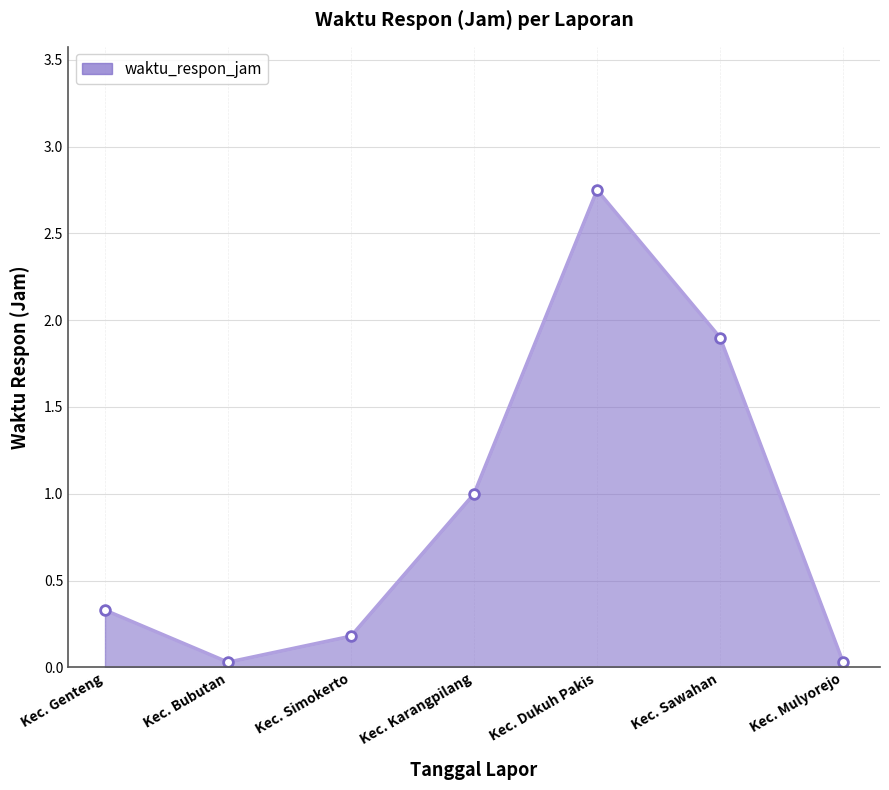

What is the change in value from Kec. Genteng to Kec. Karangpilang?

+0.7